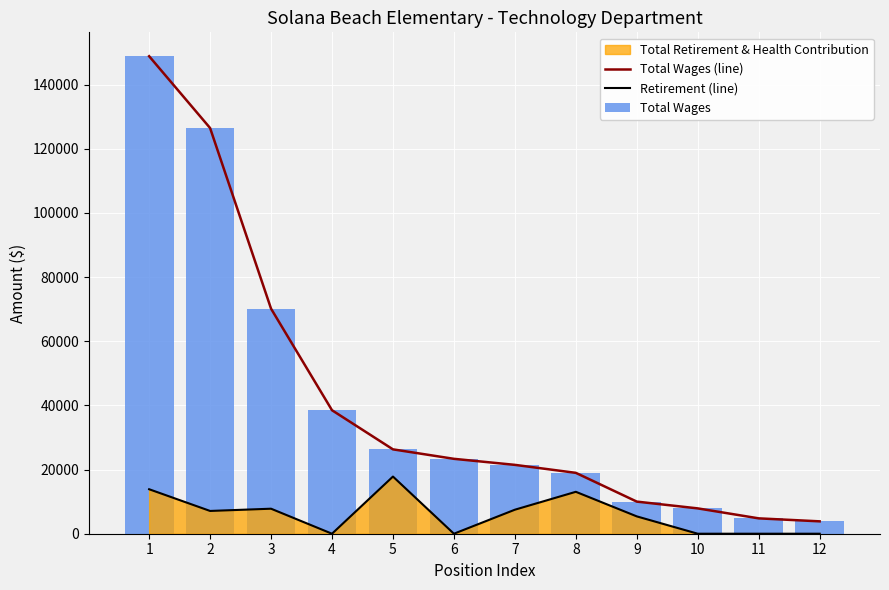

What is the maximum value shown in the chart?

148828